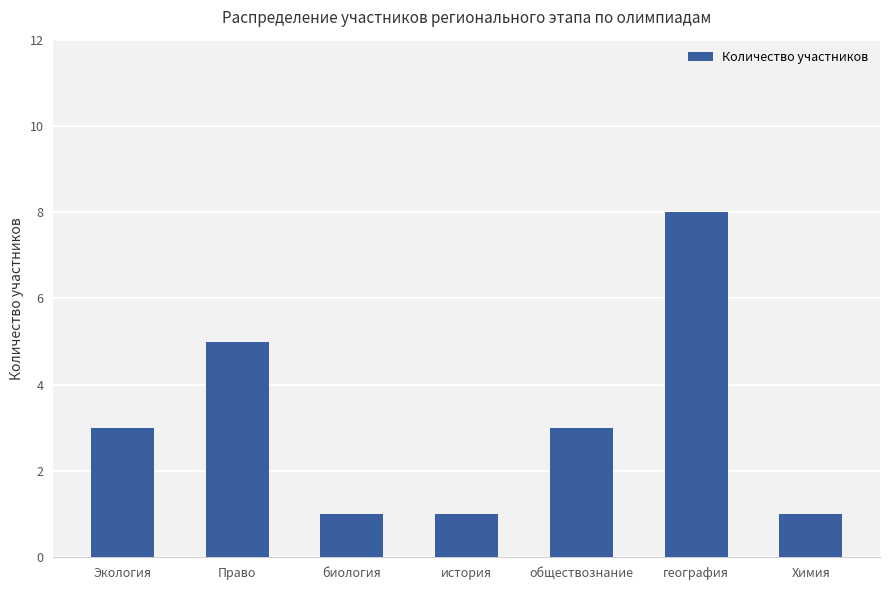

Is it true that the value at обществознание is 3?

True